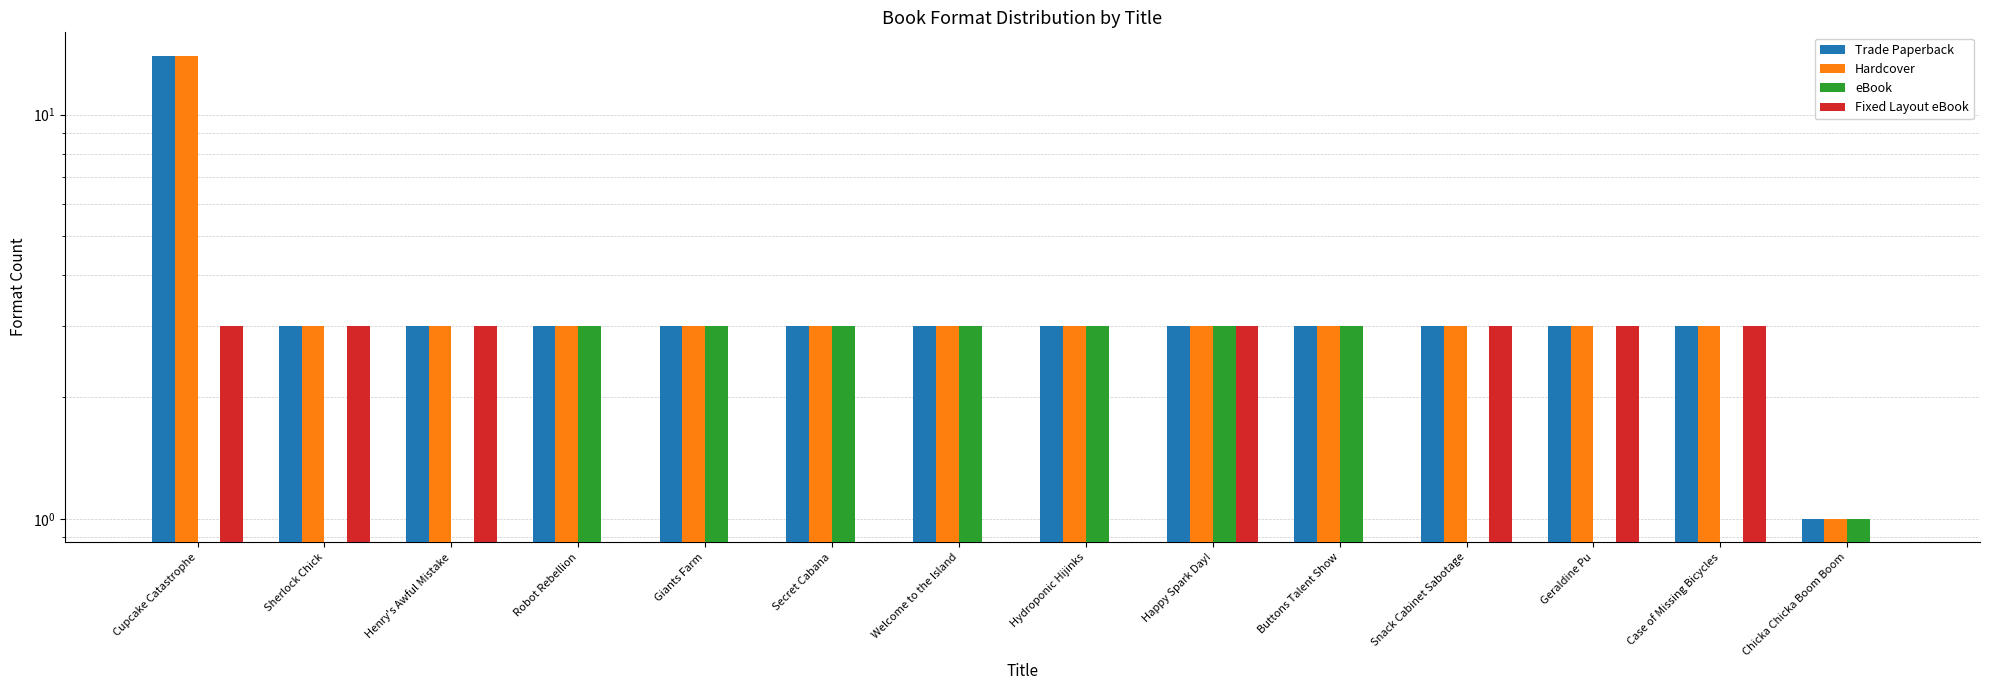

Where does the Trade Paperback series first go above 3?

Cupcake Catastrophe